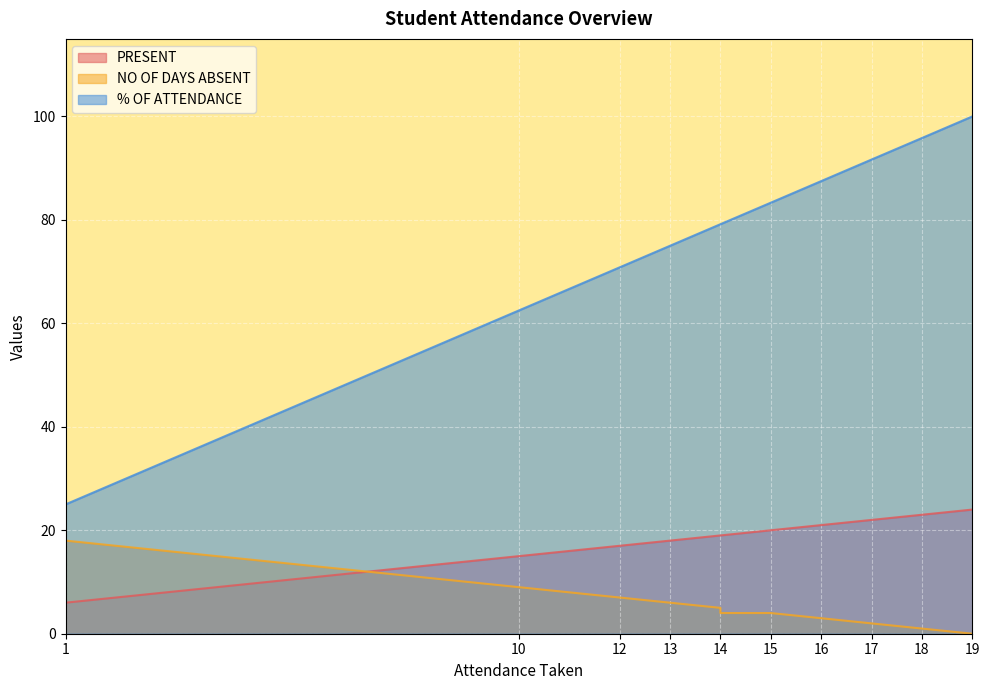

Which label corresponds to the largest value in the chart?

19